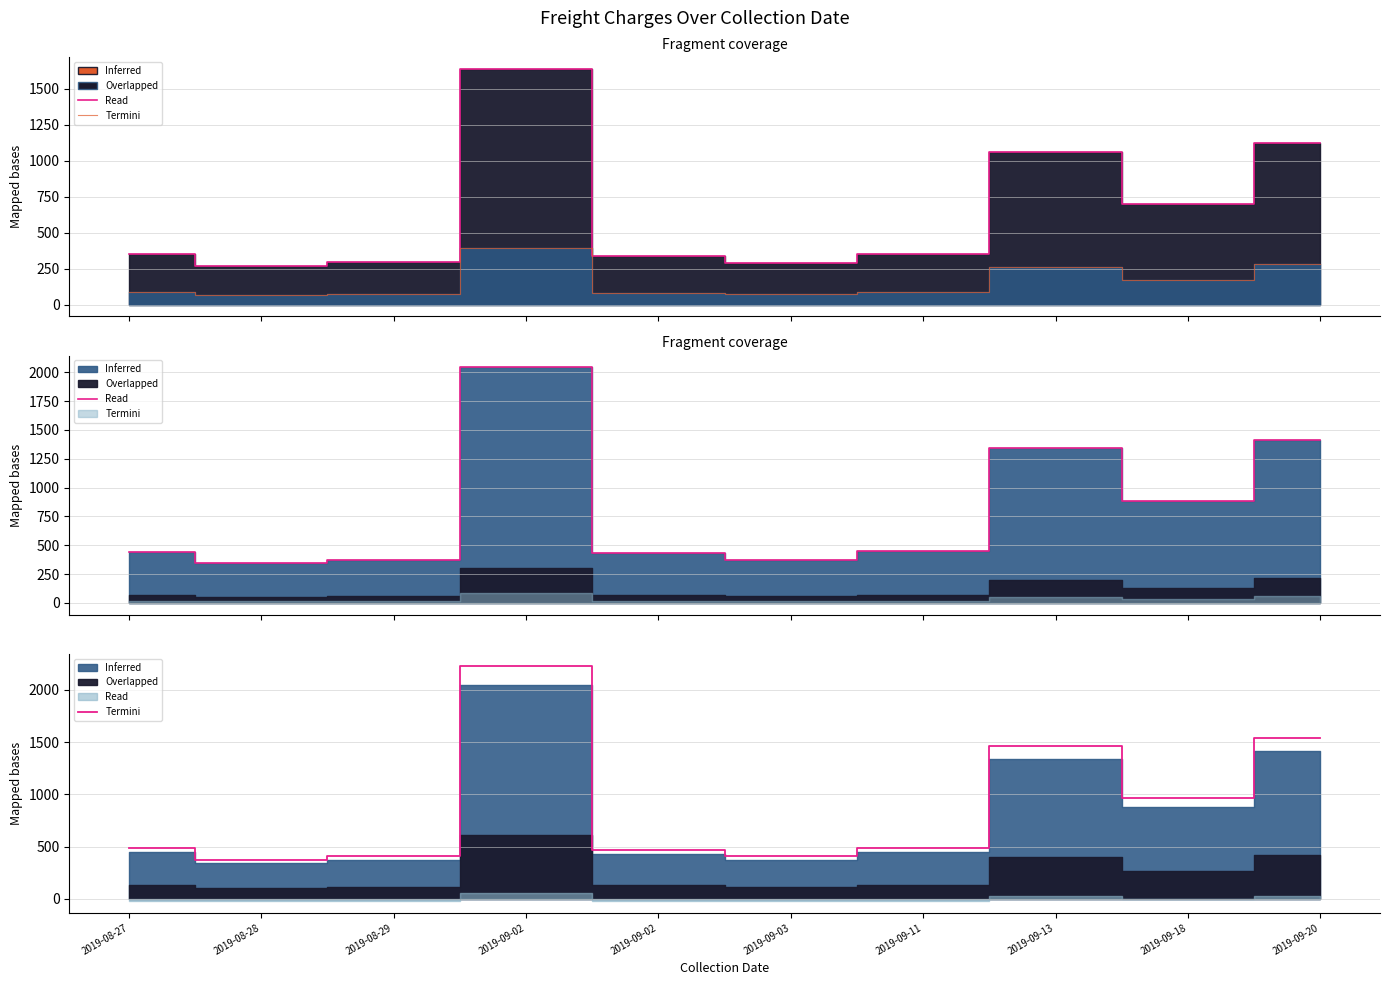

True or false: Termini FC has a value of 350.0 at 2019-08-27.

True